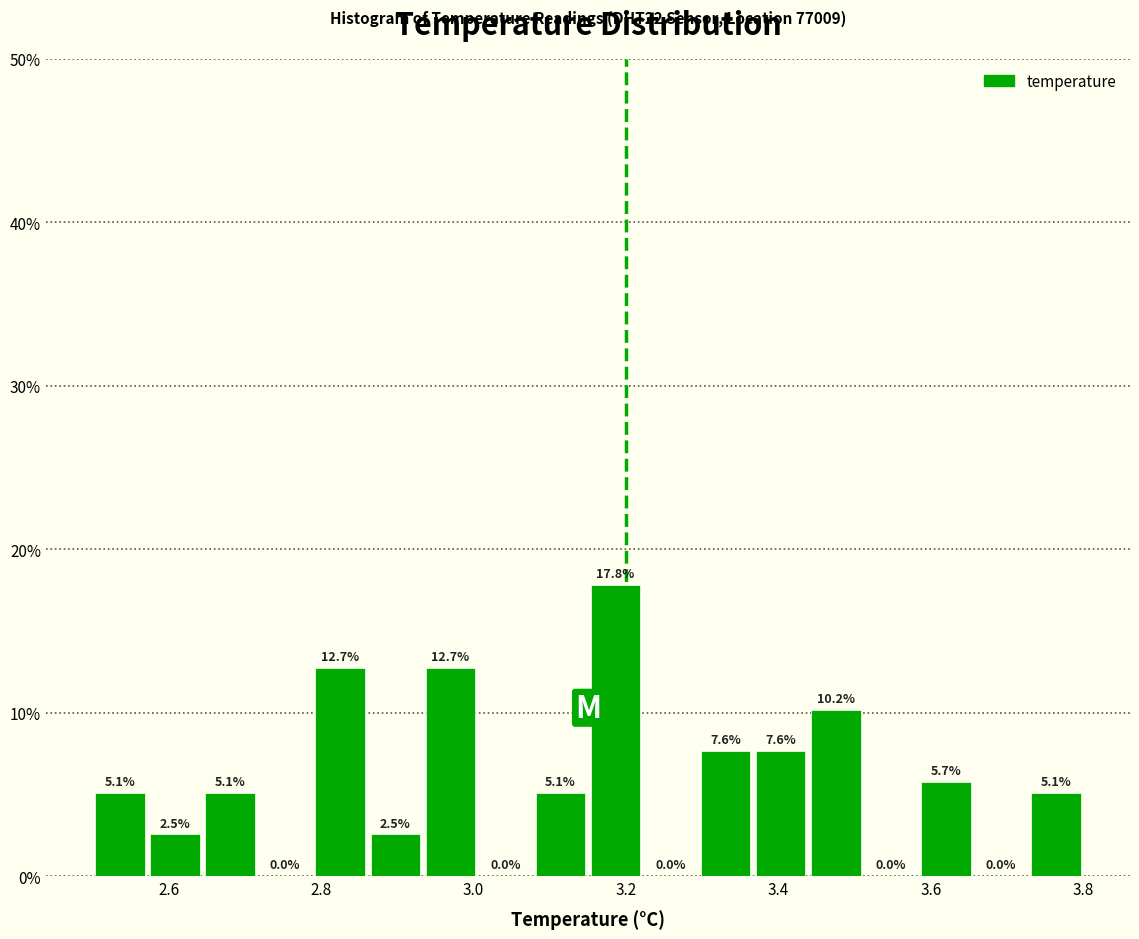

Read against the x-axis, roughly where is the centre of the tallest bar?

3.18